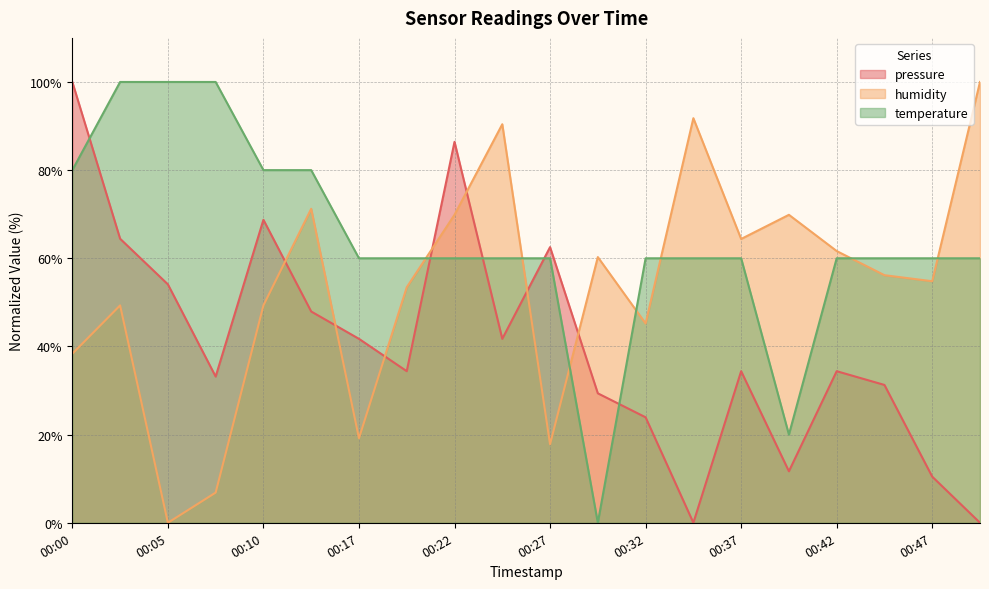

How many data points in temperature are above 60?

18